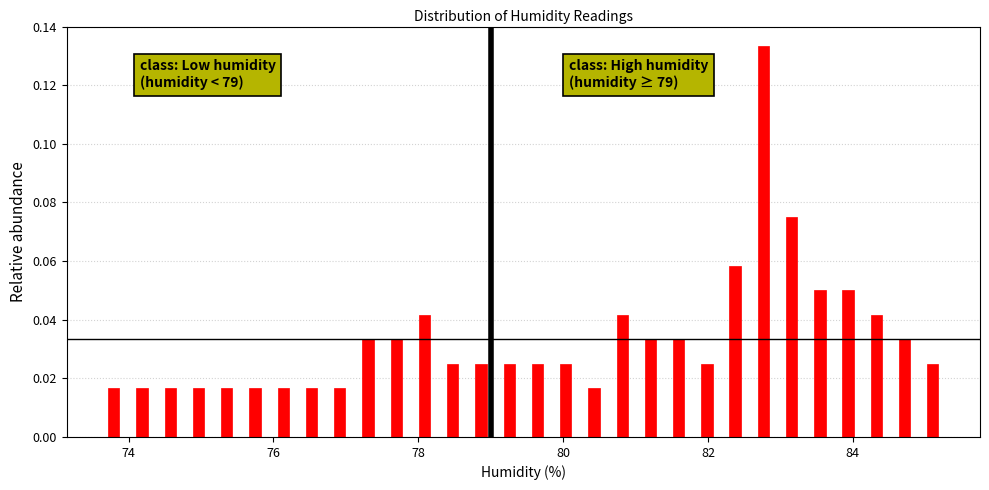

Read against the x-axis, roughly where is the centre of the tallest bar?

82.8